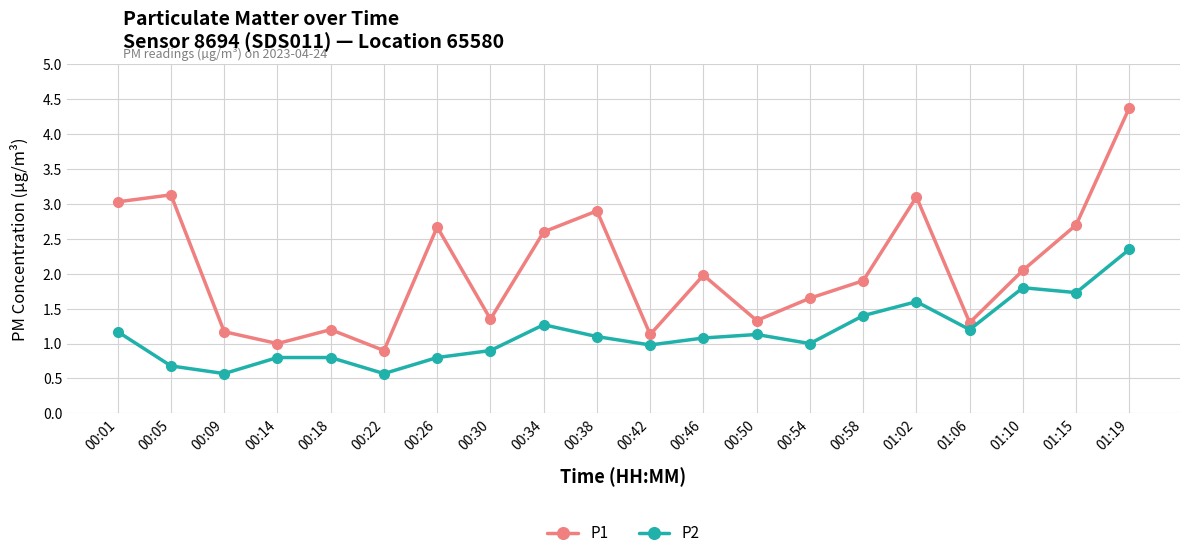

Rank the series by their average value, from highest to lowest.

P1, P2